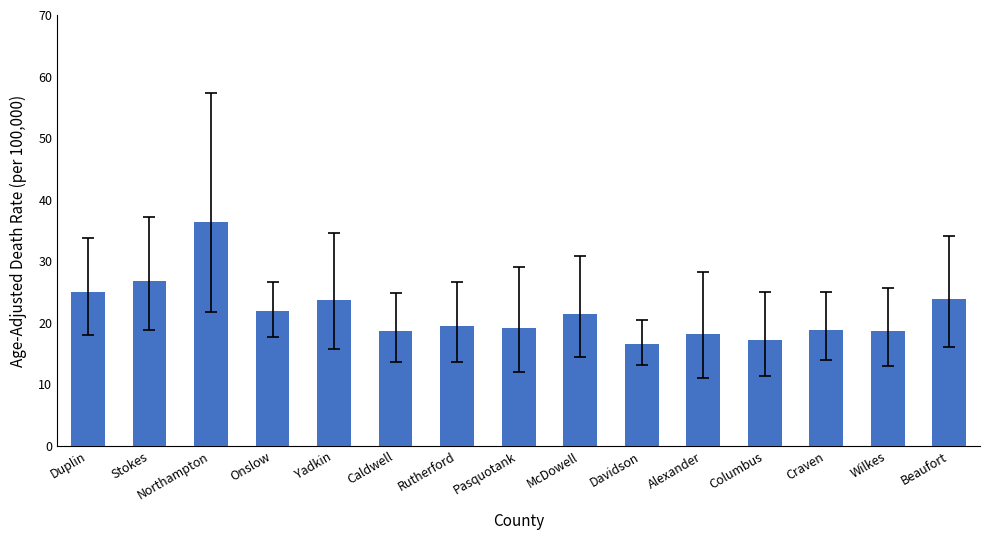

What is the change in value from Stokes to Davidson?

-10.2